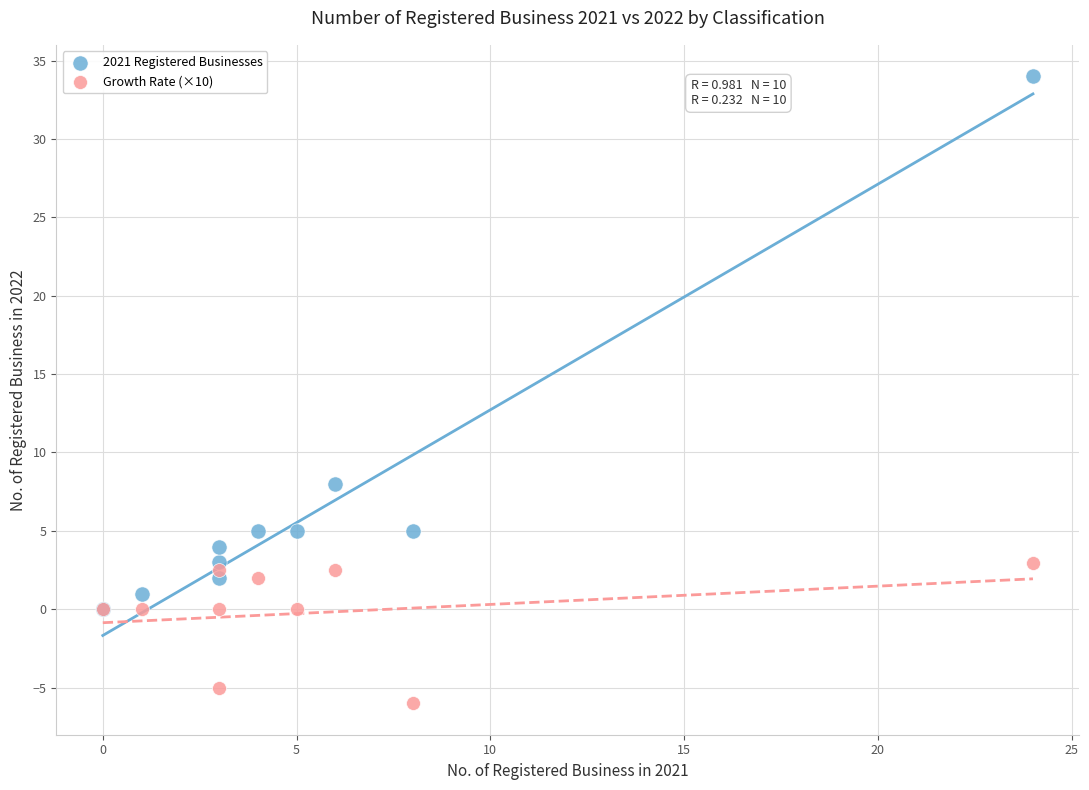

What are all the series names shown in the legend?

2021 Registered Businesses, Growth Rate (×10)